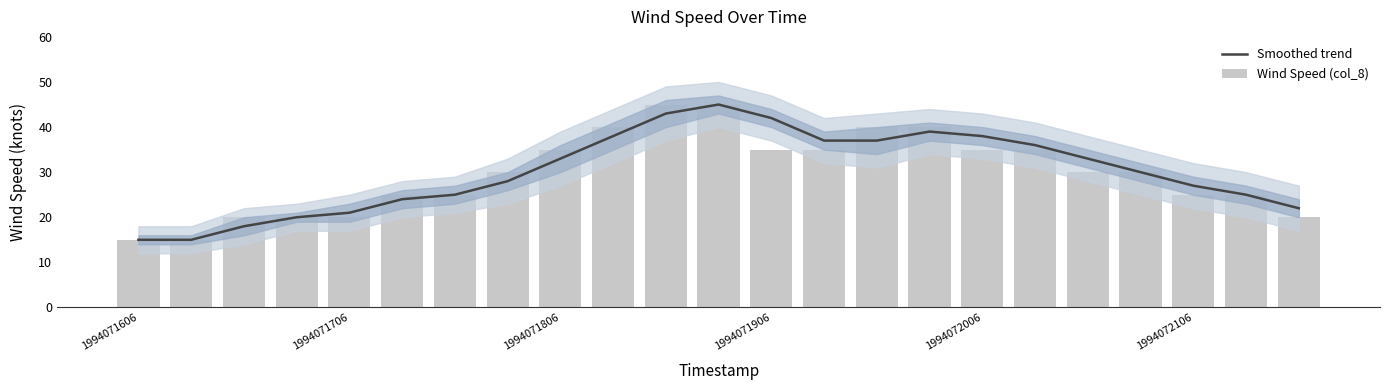

Where is Smoothed trend nearest to the value 30?

19